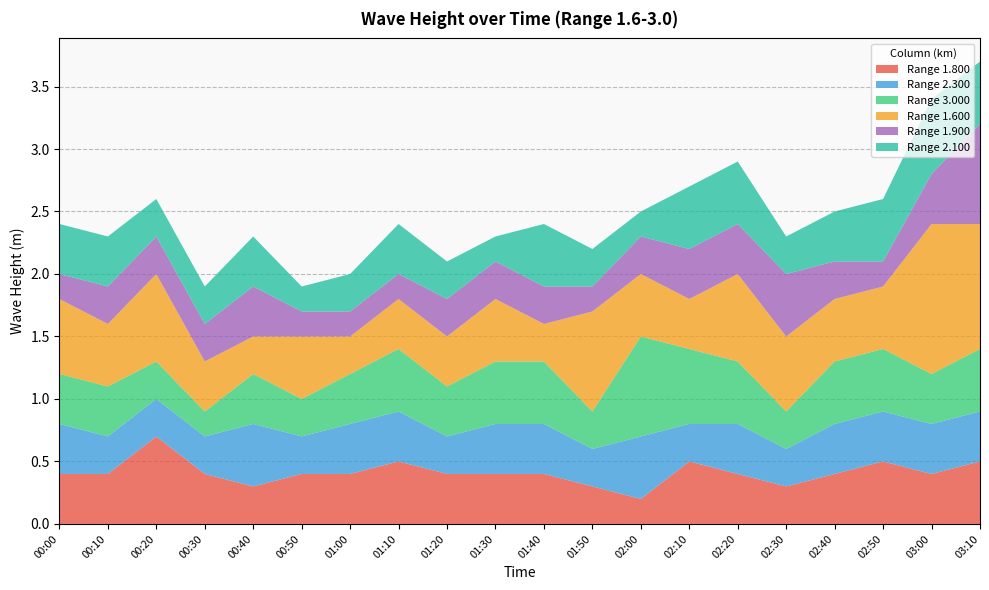

Reading right to left, list all the values displayed in this chart.

1.800: 0.5	0.4	0.5	0.4	0.3	0.4	0.5	0.2	0.3	0.4	0.4	0.4	0.5	0.4	0.4	0.3	0.4	0.7	0.4	0.4
2.300: 0.4	0.4	0.4	0.4	0.3	0.4	0.3	0.5	0.3	0.4	0.4	0.3	0.4	0.4	0.3	0.5	0.3	0.3	0.3	0.4
3.000: 0.5	0.4	0.5	0.5	0.3	0.5	0.6	0.8	0.3	0.5	0.5	0.4	0.5	0.4	0.3	0.4	0.2	0.3	0.4	0.4
1.600: 1.0	1.2	0.5	0.5	0.6	0.7	0.4	0.5	0.8	0.3	0.5	0.4	0.4	0.3	0.5	0.3	0.4	0.7	0.5	0.6
1.900: 0.8	0.4	0.2	0.3	0.5	0.4	0.4	0.3	0.2	0.3	0.3	0.3	0.2	0.2	0.2	0.4	0.3	0.3	0.3	0.2
2.100: 0.5	0.6	0.5	0.4	0.3	0.5	0.5	0.2	0.3	0.5	0.2	0.3	0.4	0.3	0.2	0.4	0.3	0.3	0.4	0.4